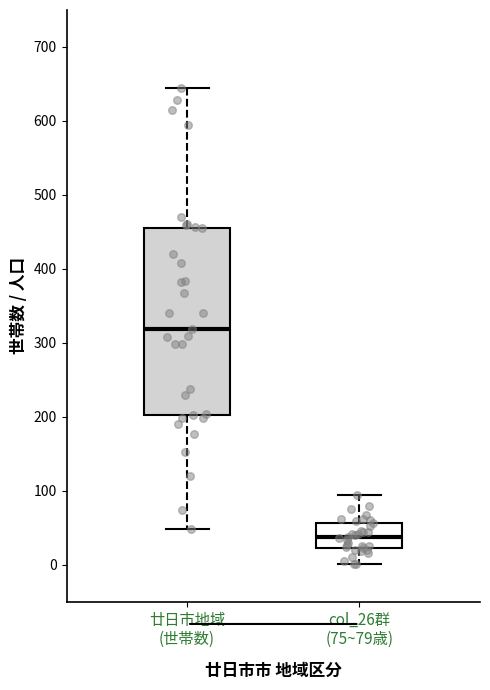

Which box's median line is the highest?

廿日市地域 (世帯数)